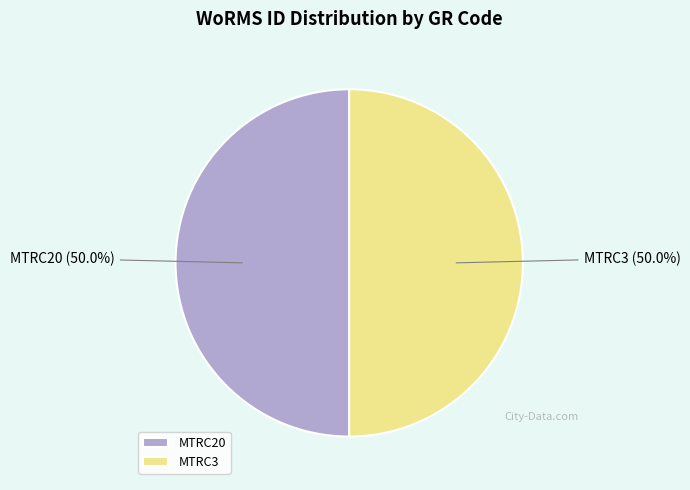

Count the number of slices in the pie.

2